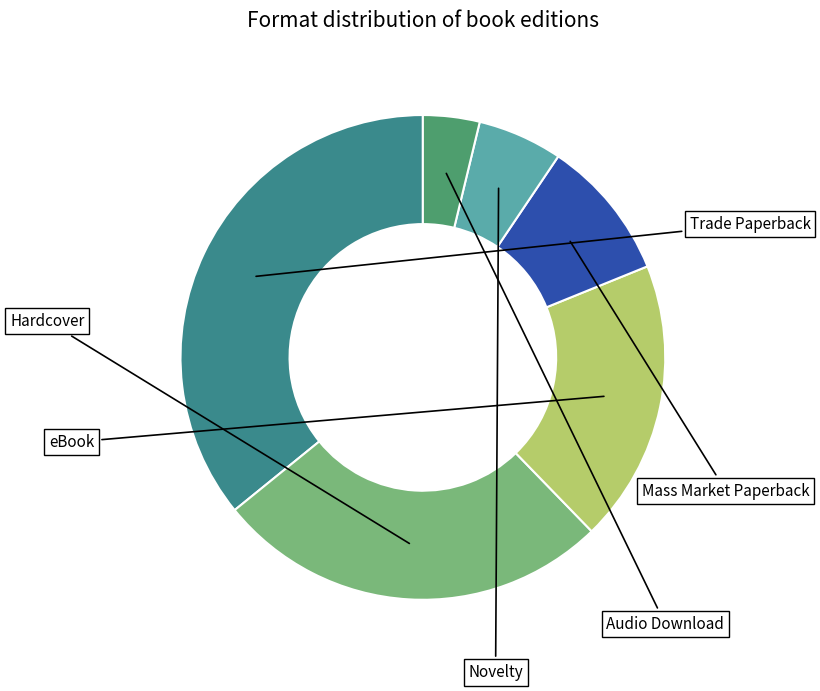

Does Hardcover represent more than half of the total?

No